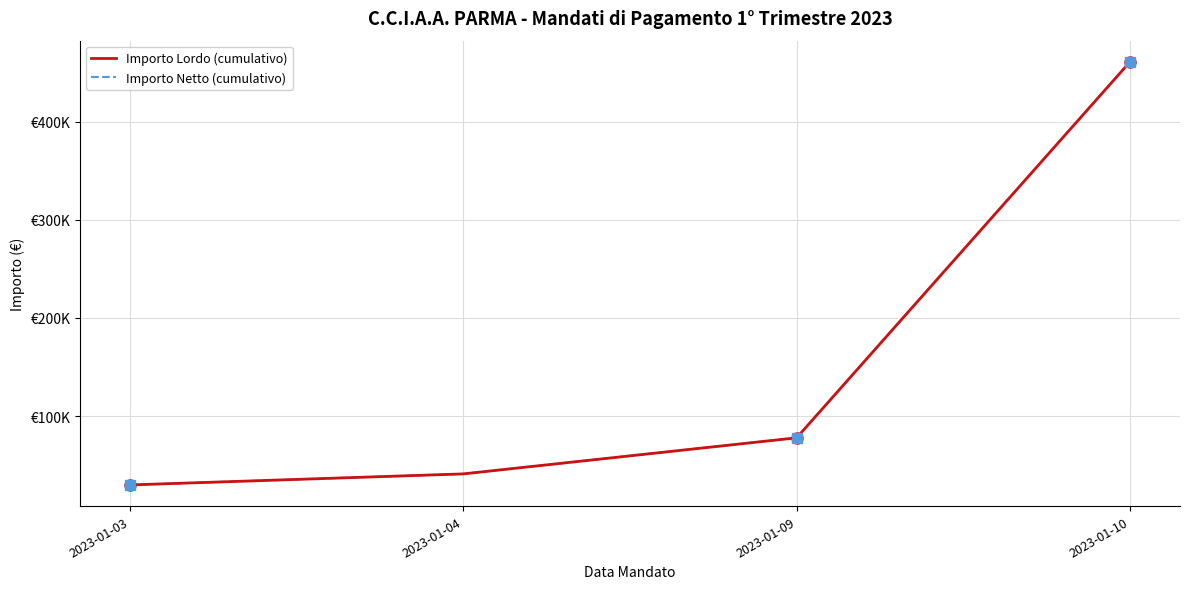

Is this an area chart (filled region under the line)?

No